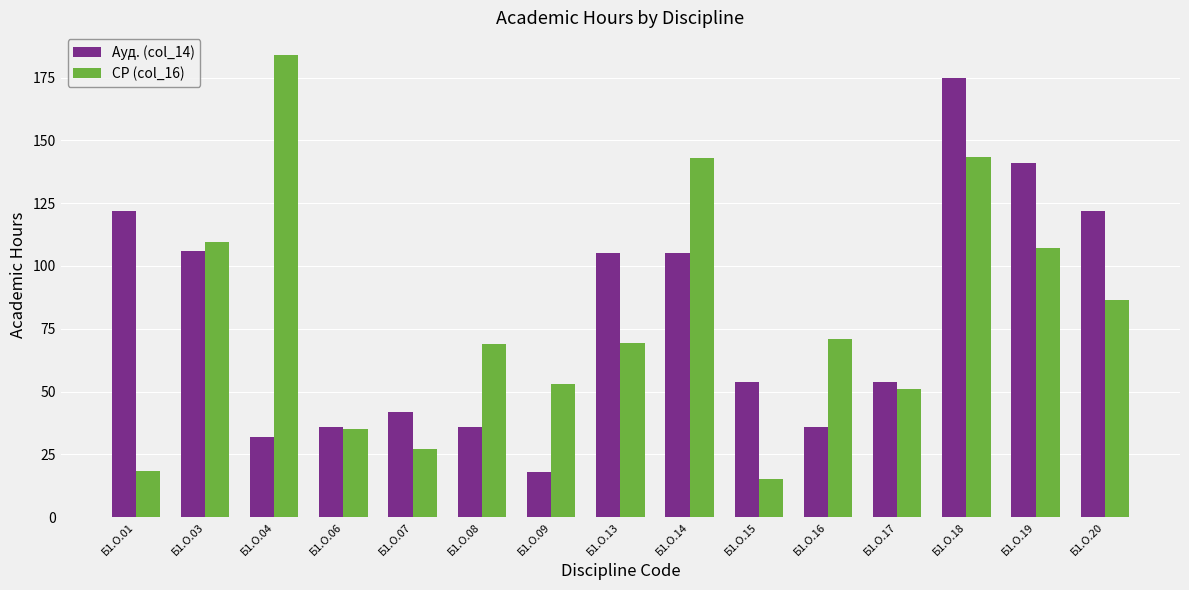

What are all the series names shown in the legend?

Ауд. (col_14), СР (col_16)